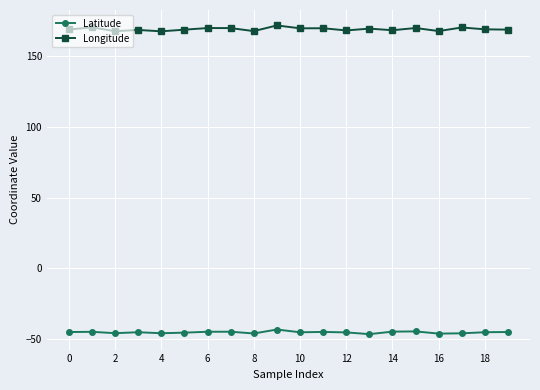

What is the maximum value shown in the chart?

171.7